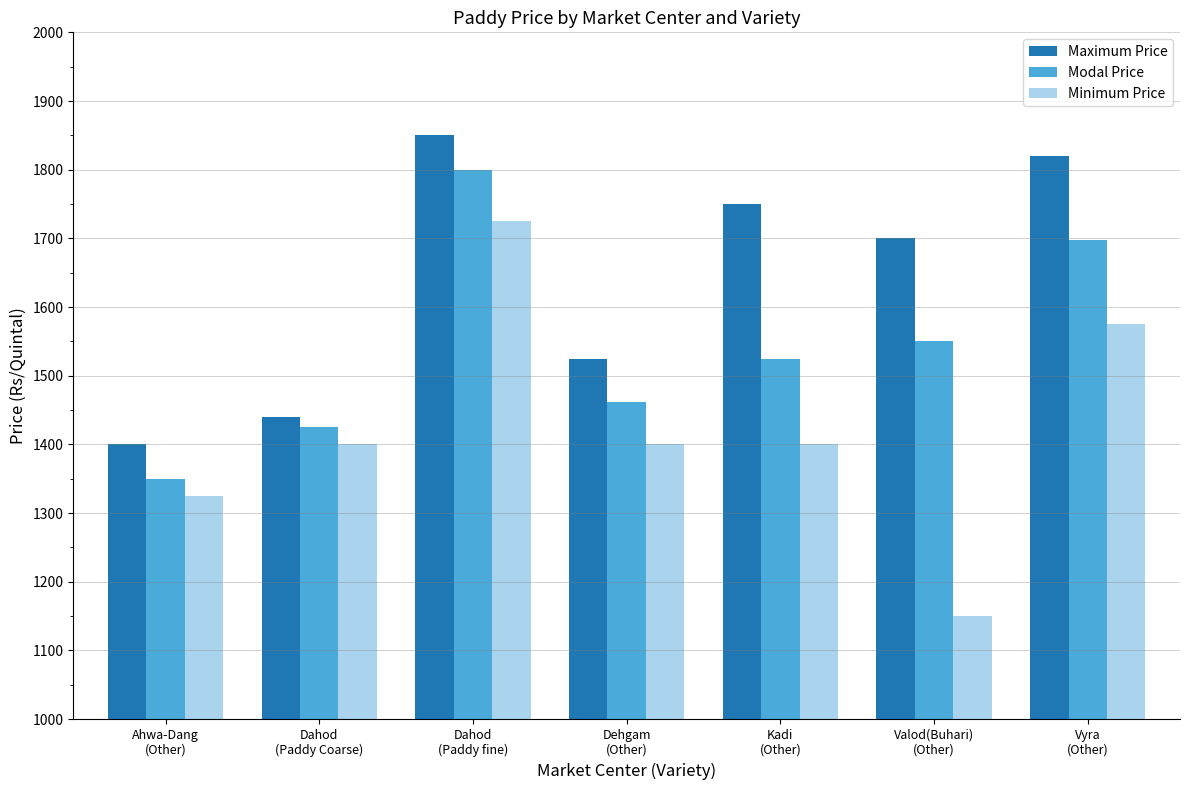

What is the total value across all series at Ahwa-Dang
(Other)?

4075